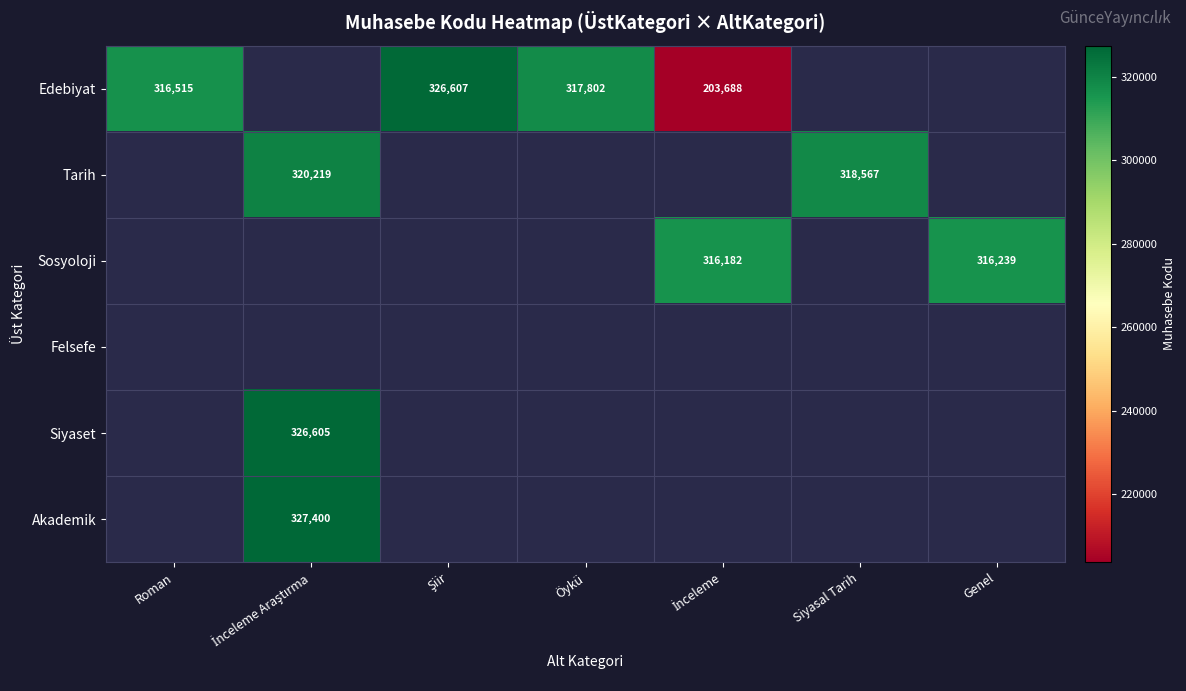

The value of Edebiyat at Öykü is 157081.5. True or false?

False